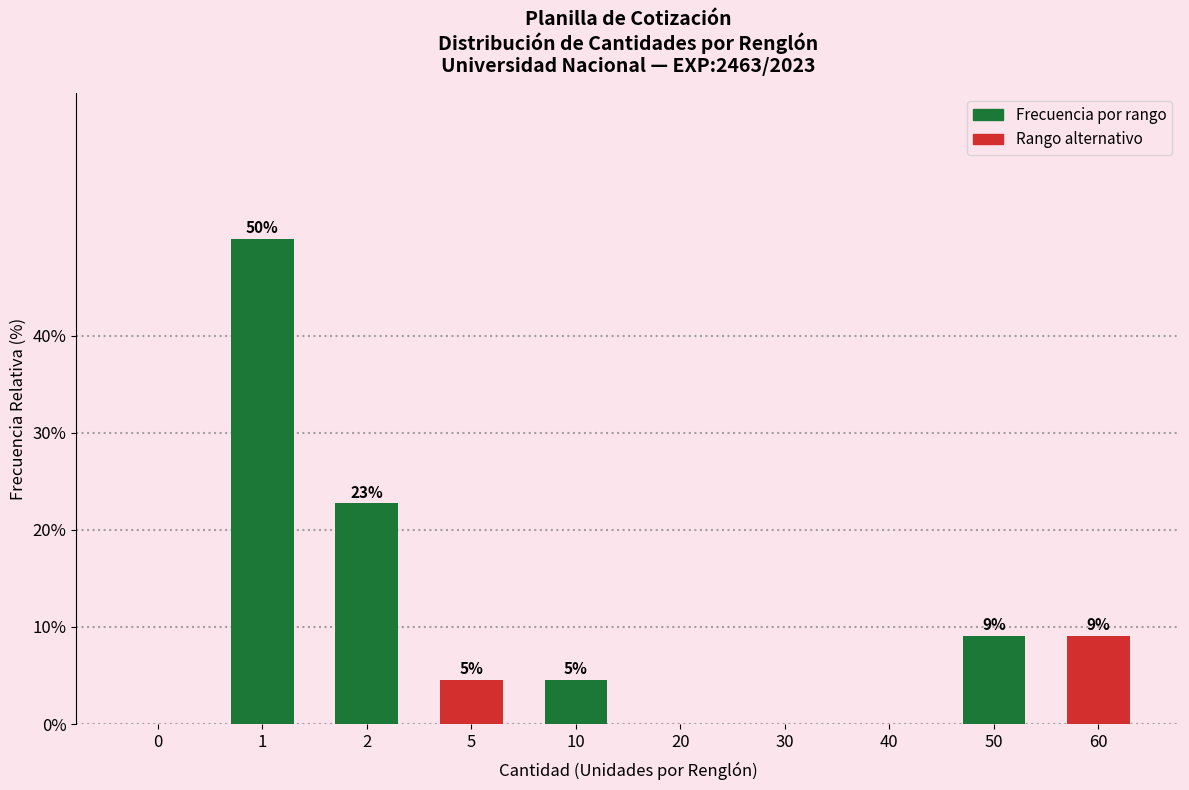

Are the bars horizontal?

No